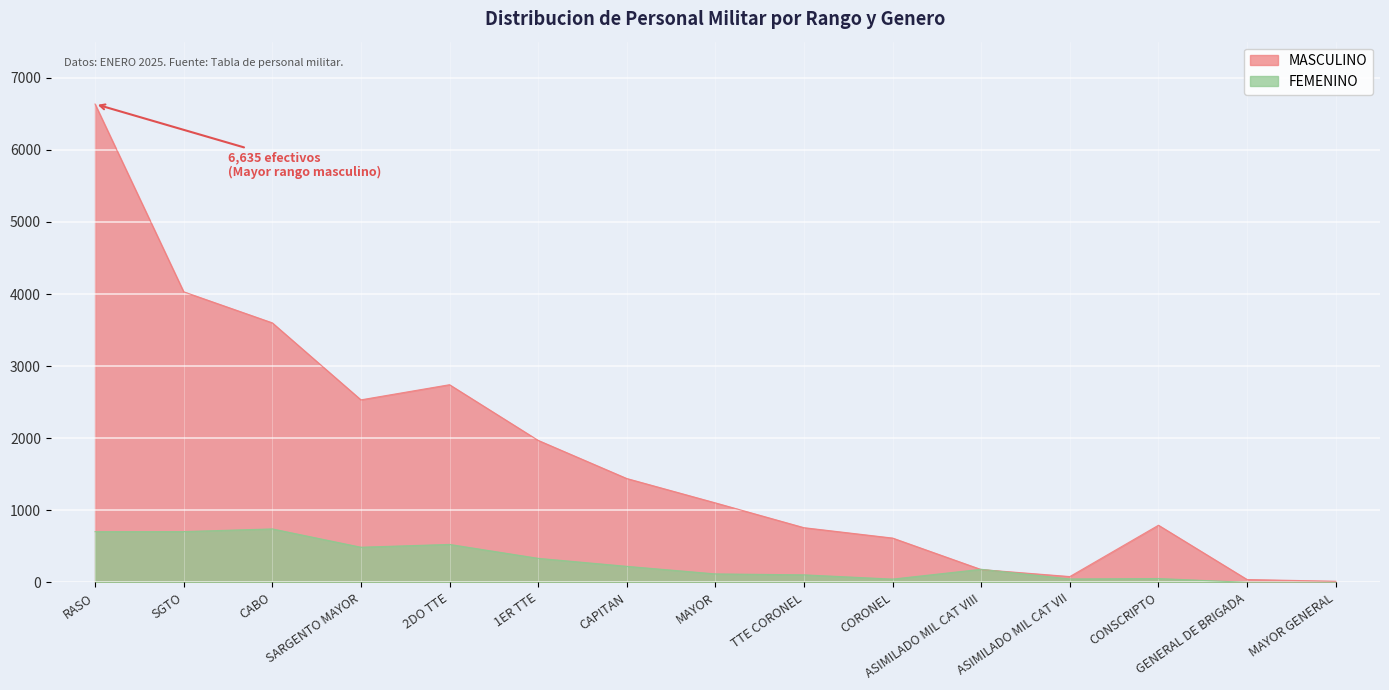

List the labels in order of FEMENINO value, largest first.

CABO, SGTO, RASO, 2DO TTE, SARGENTO MAYOR, 1ER TTE, CAPITAN, ASIMILADO MIL CAT VIII, MAYOR, TTE CORONEL, CONSCRIPTO, ASIMILADO MIL CAT VII, CORONEL, GENERAL DE BRIGADA, MAYOR GENERAL